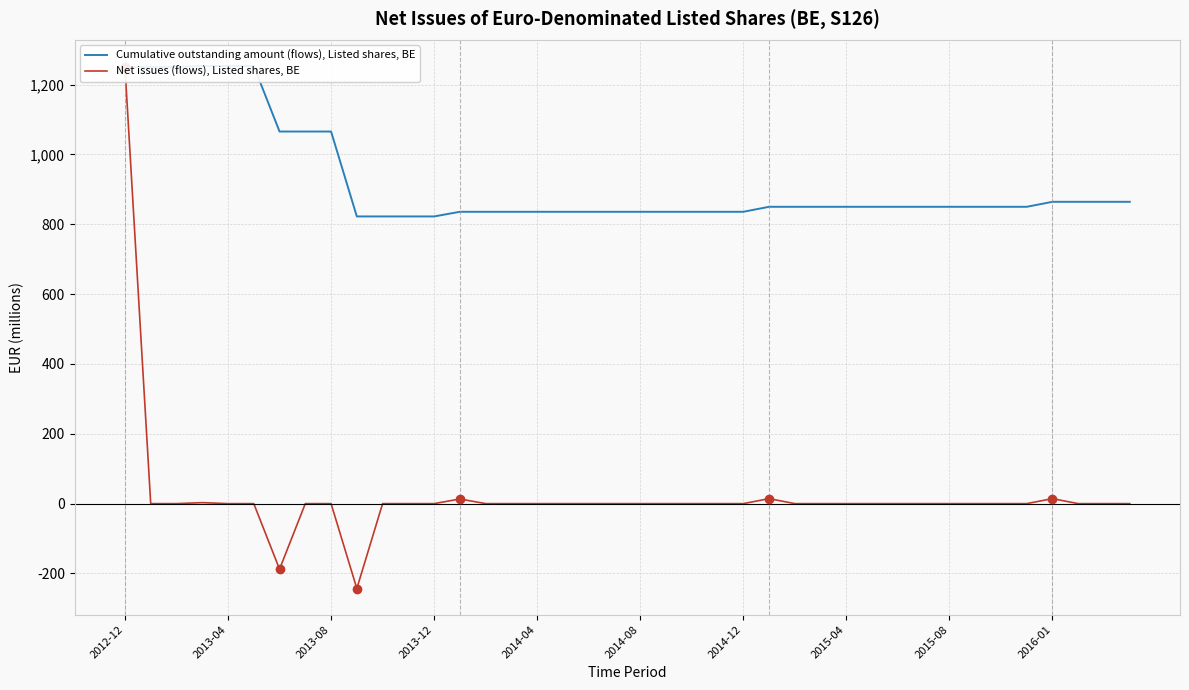

At how many categories does at least one series exceed 215?

40